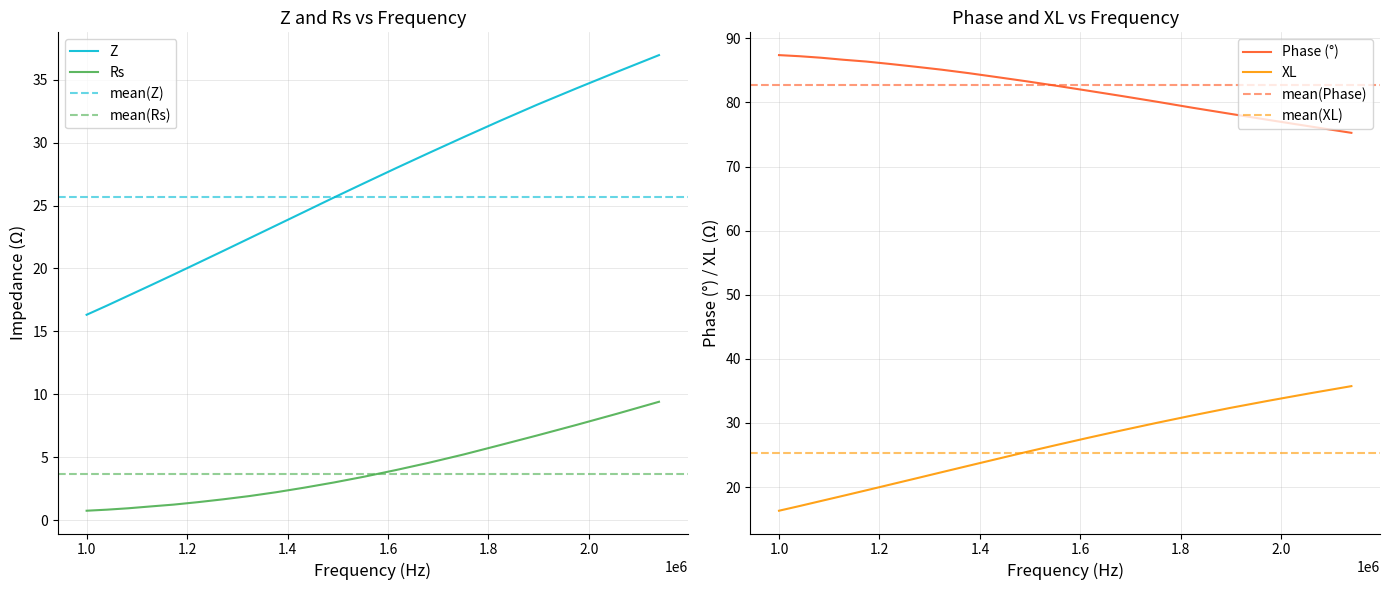

What is the minimum value shown in the chart?

0.7